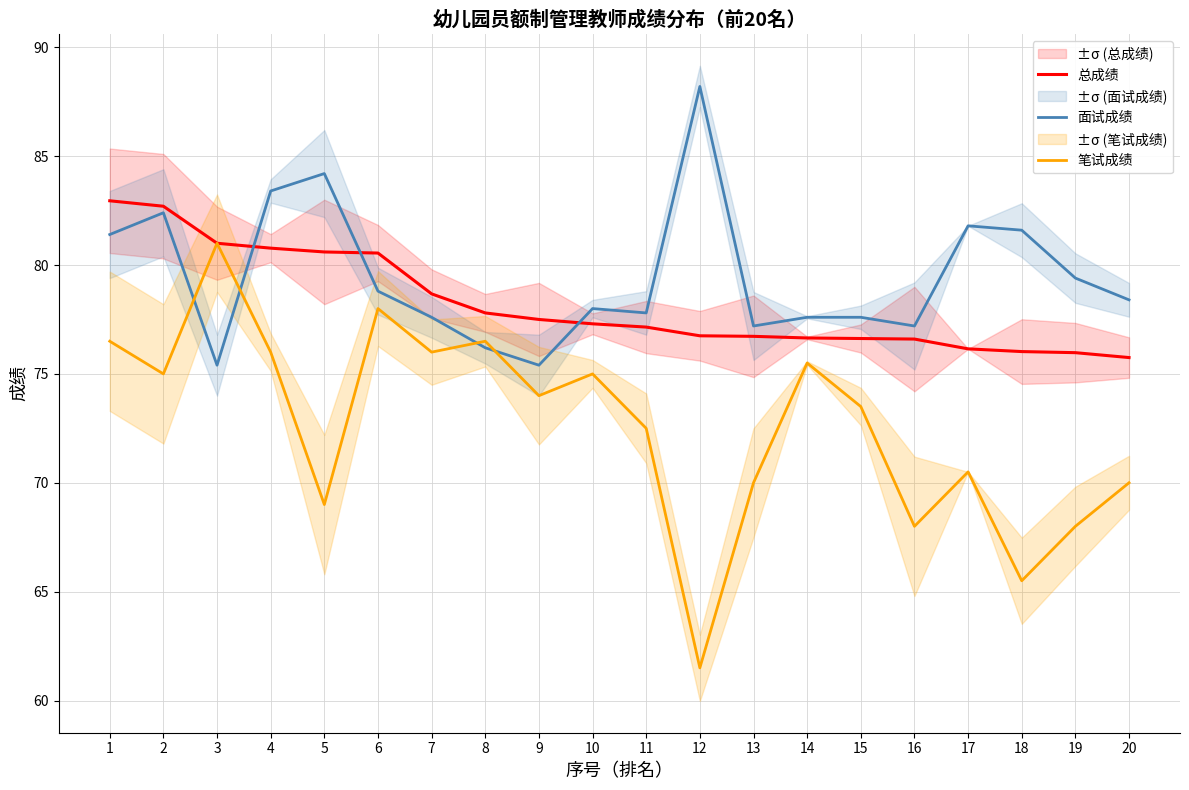

What is the highest value of the 笔试成绩 series?

81.0